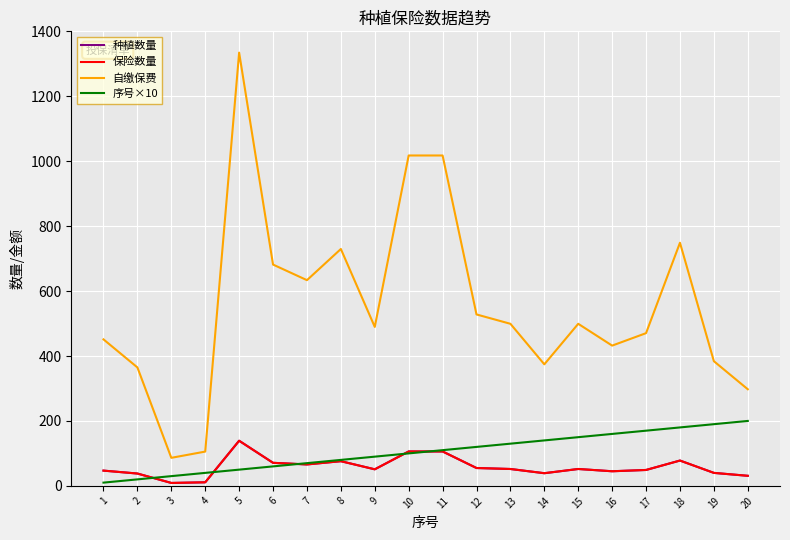

Does the chart have visible grid lines?

Yes